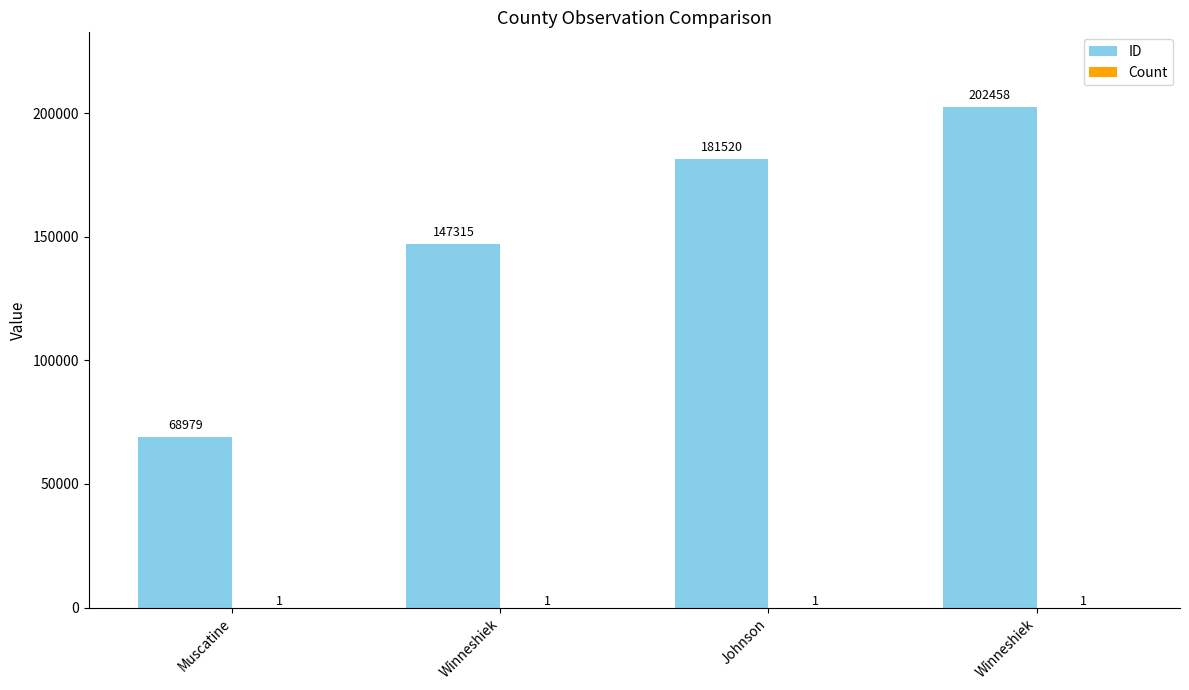

At how many categories does at least one series exceed 114551?

3